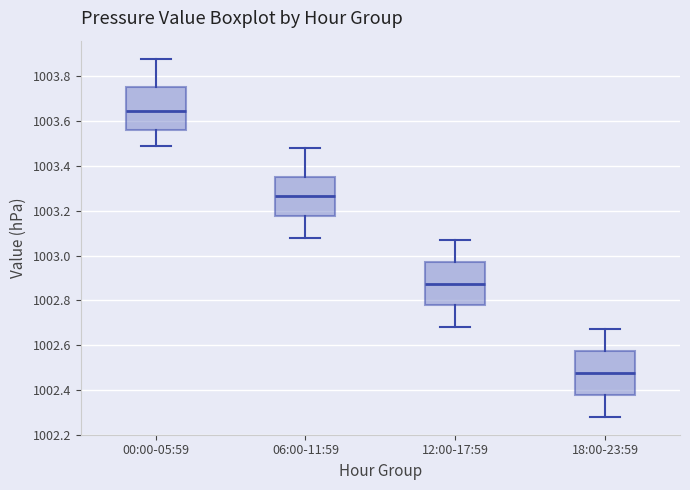

Reading left to right, transcribe this box plot: for each box, give where its median line is, the range the box spans, and where its two whiskers end, as read against the y-axis. The values are not printed on the chart, so give them approximately, as read against the axis.

00:00-05:59: median 1003.64, box 1003.56 to 1003.76, whiskers 1003.50 to 1003.88
06:00-11:59: median 1003.26, box 1003.18 to 1003.36, whiskers 1003.08 to 1003.48
12:00-17:59: median 1002.88, box 1002.78 to 1002.98, whiskers 1002.68 to 1003.08
18:00-23:59: median 1002.48, box 1002.38 to 1002.58, whiskers 1002.28 to 1002.68